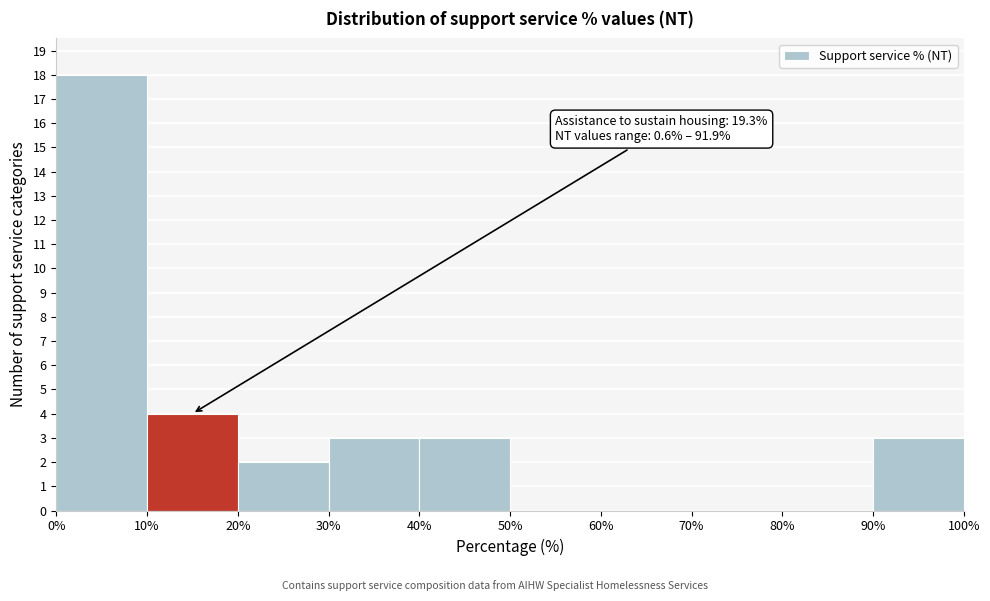

Which range on the x-axis has the tallest bar?

0% to 10%